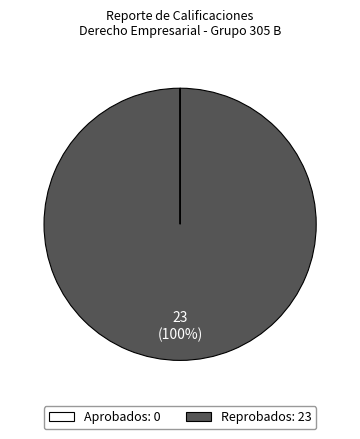

To the nearest percent, what is the difference between the largest and smallest slice percentages?

100%